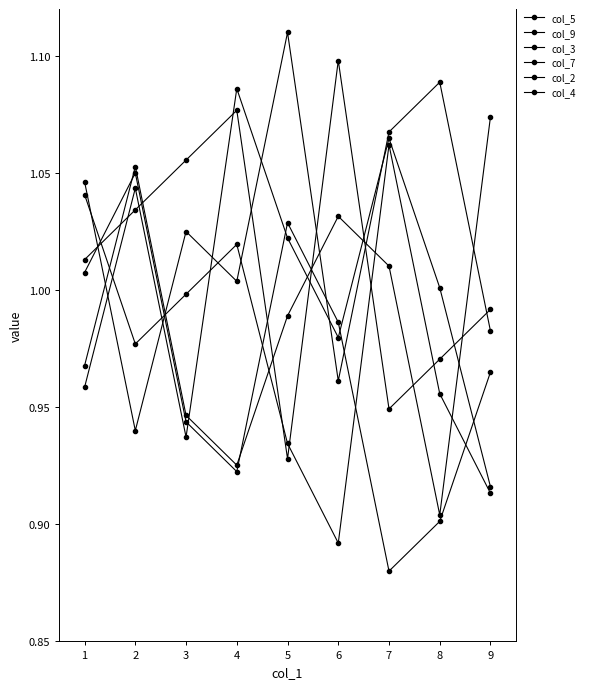

Count the number of categories in the chart.

9